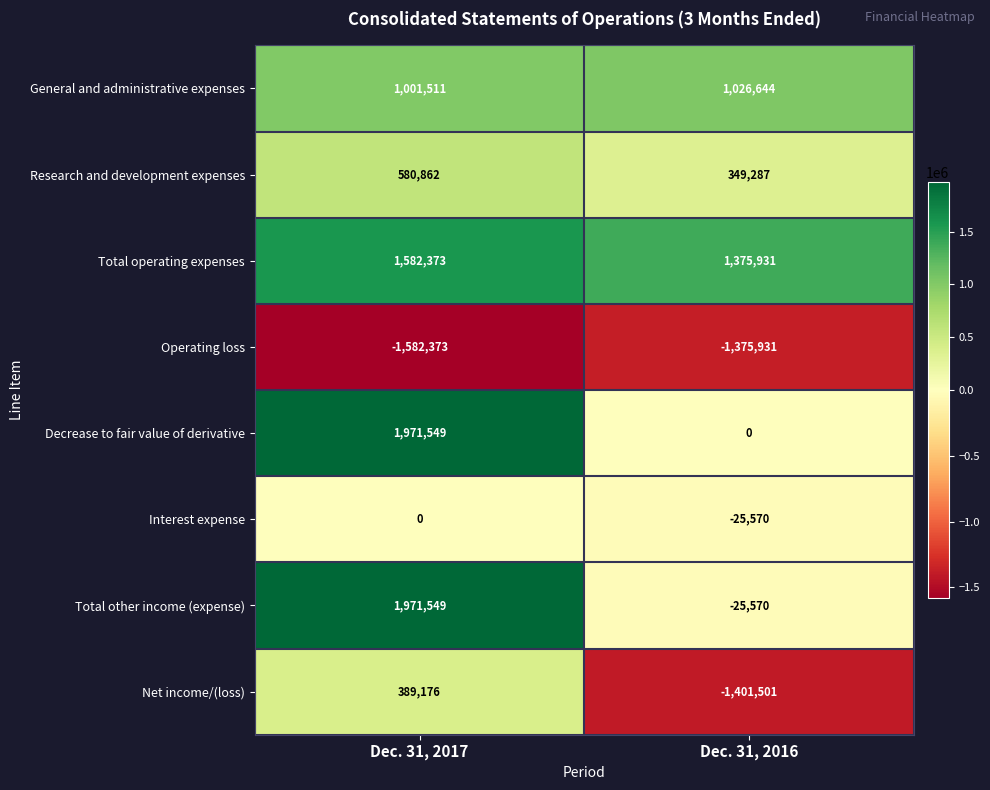

What is the average value of the General and administrative expenses series?

1014078